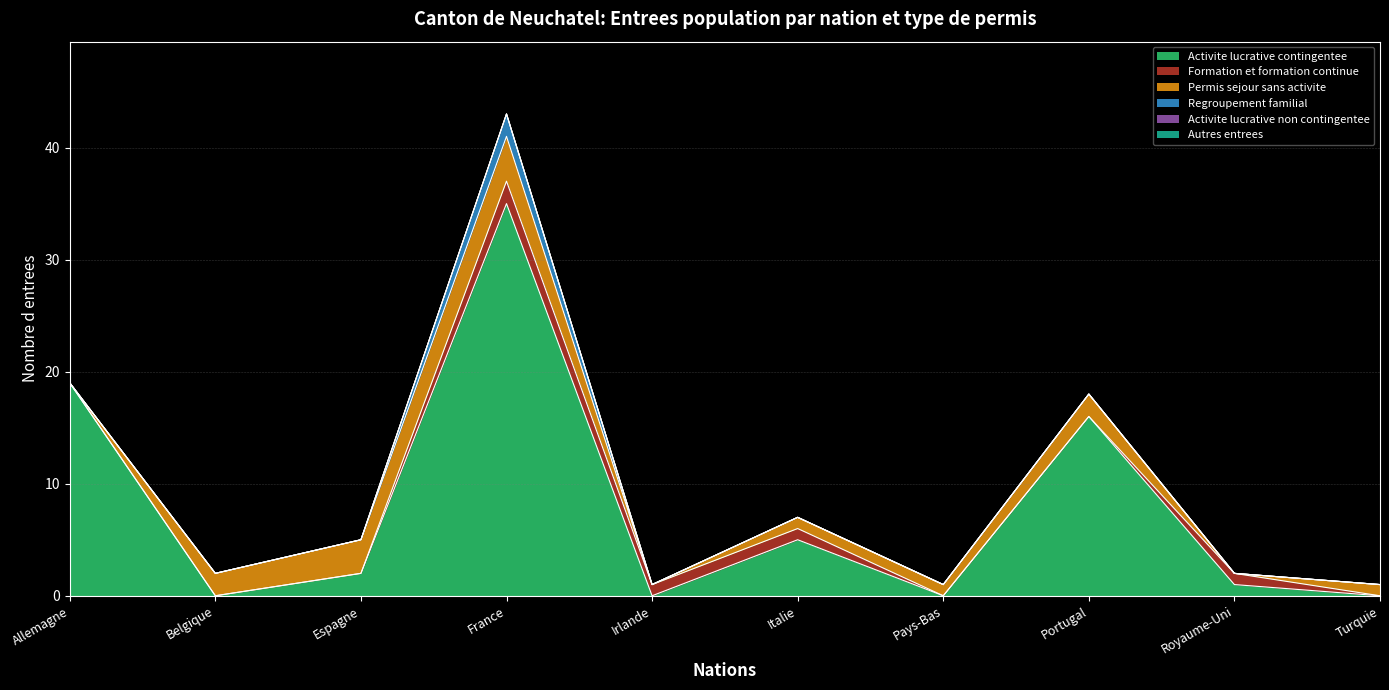

True or false: Autres entrees and Permis sejour sans activite cross at least once.

False